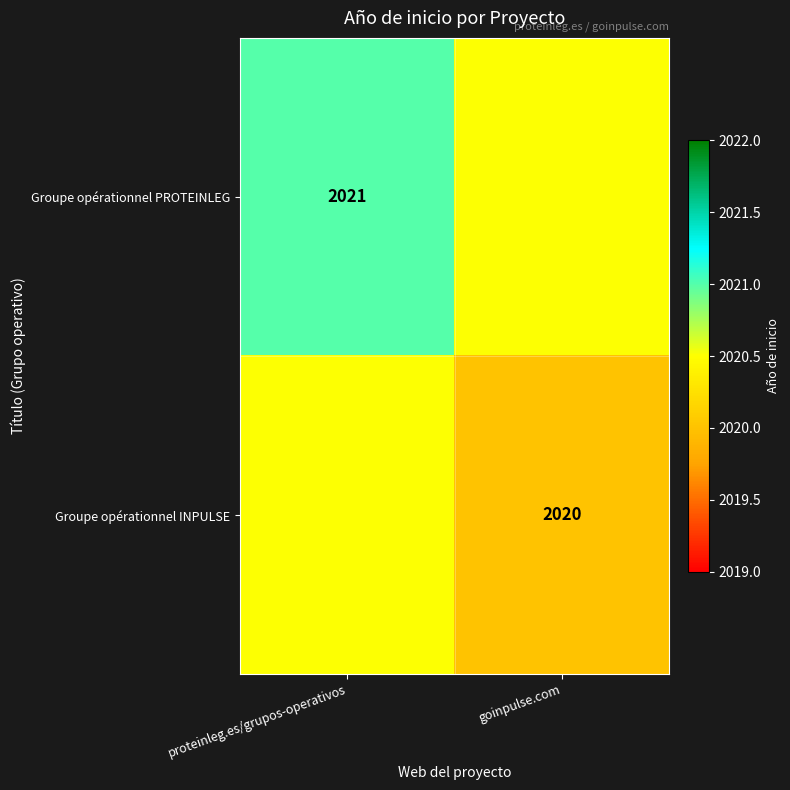

Is the value of Groupe opérationnel PROTEINLEG at proteinleg.es/grupos-operativos greater than the value of Groupe opérationnel INPULSE at goinpulse.com?

Yes